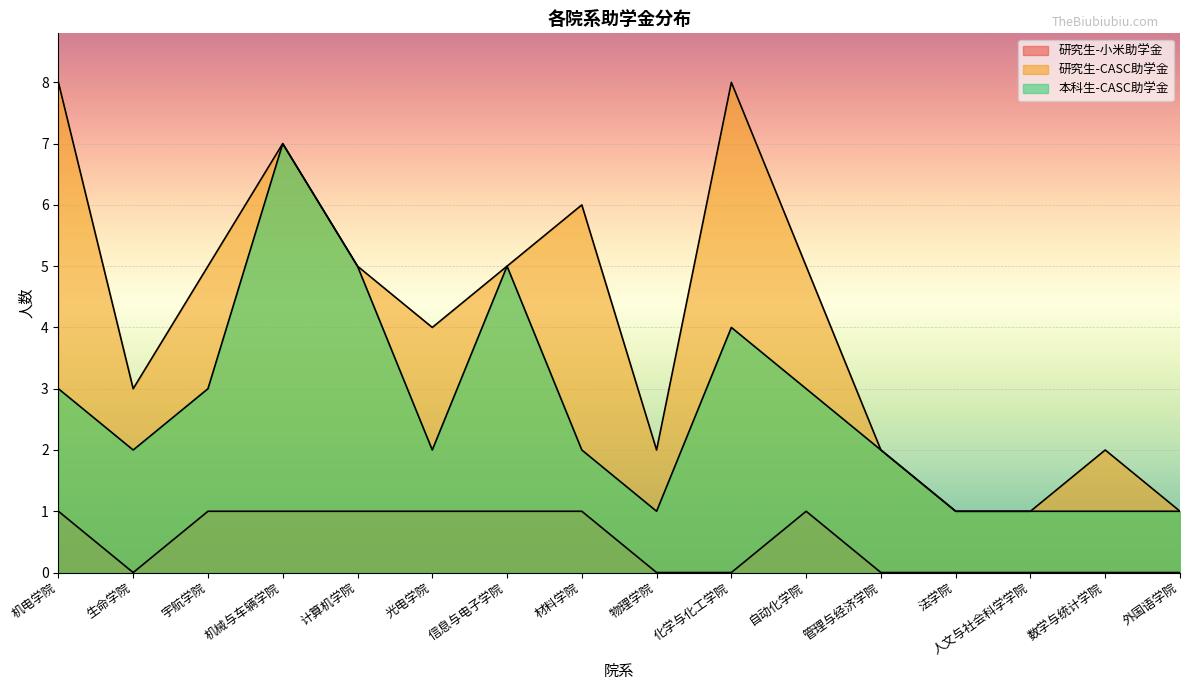

The 研究生-小米助学金 series shows 0 at 管理与经济学院. True or false?

True